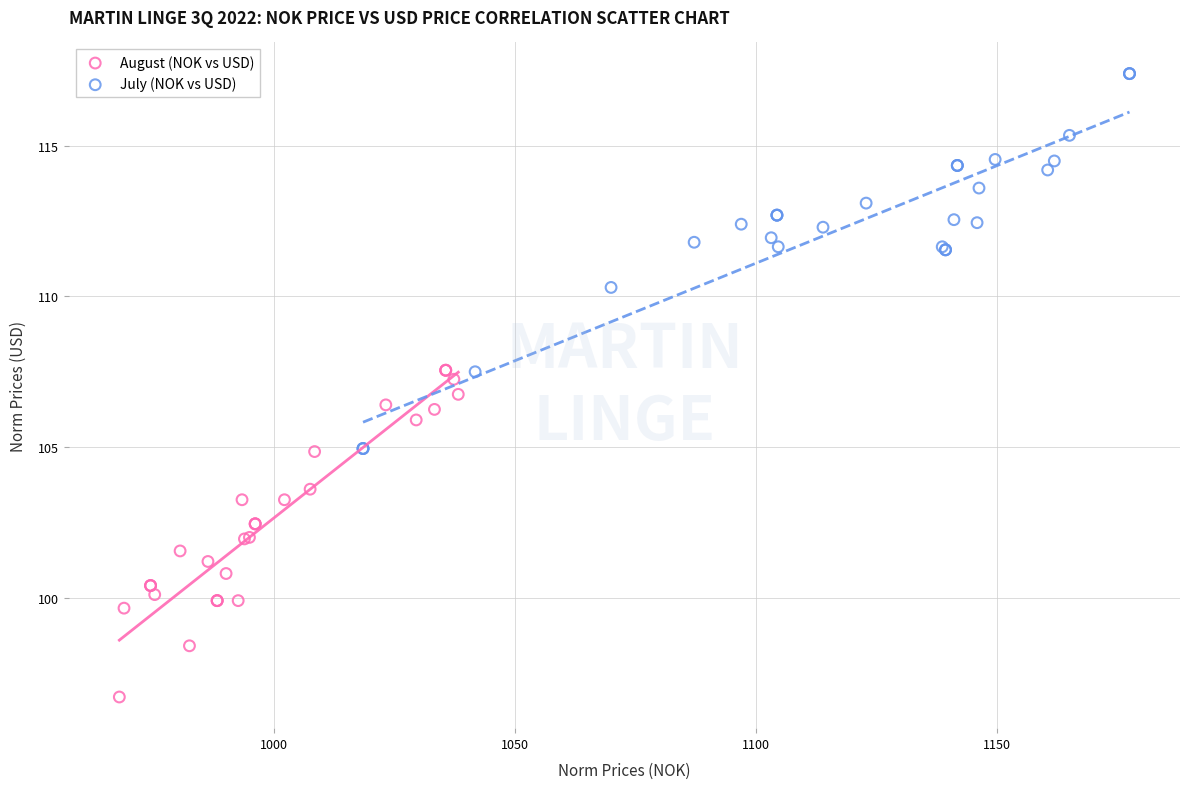

Which series has the widest spread of Y values?

July (NOK vs USD)